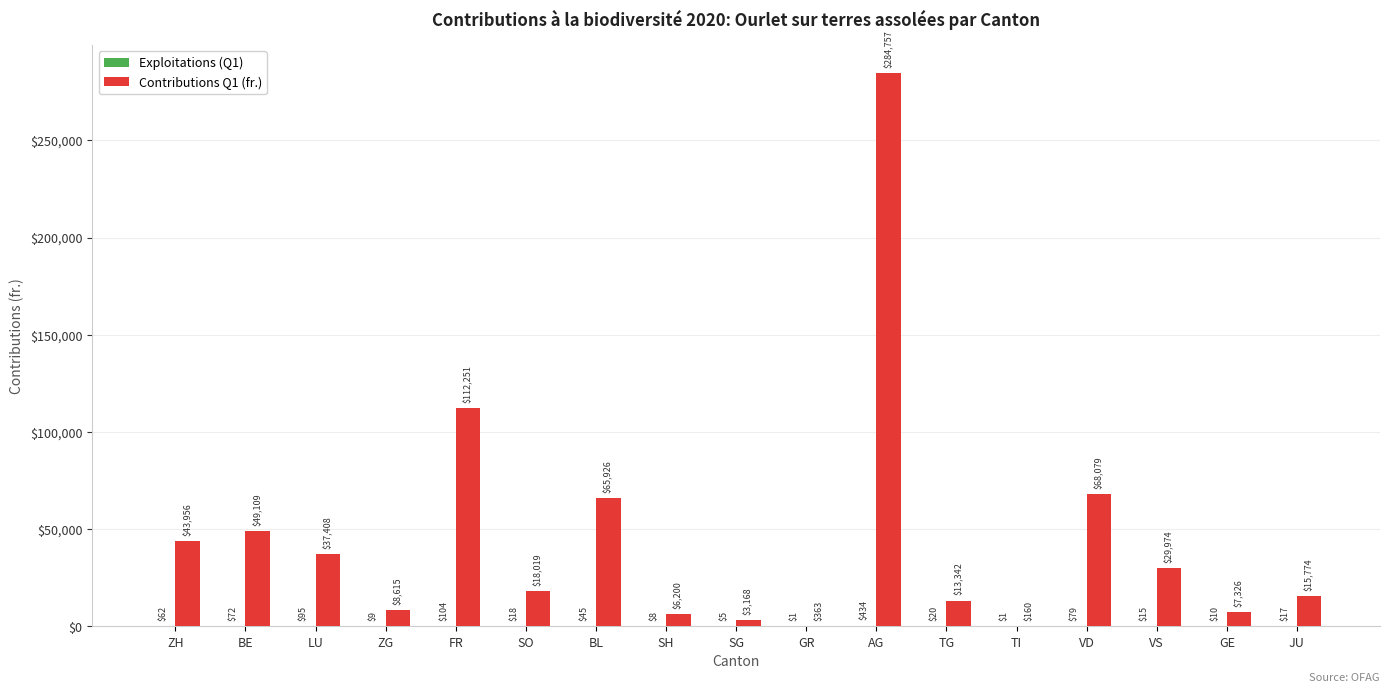

True or false: Contributions Q1 (fr.) has a value of 11918.6 at LU.

False